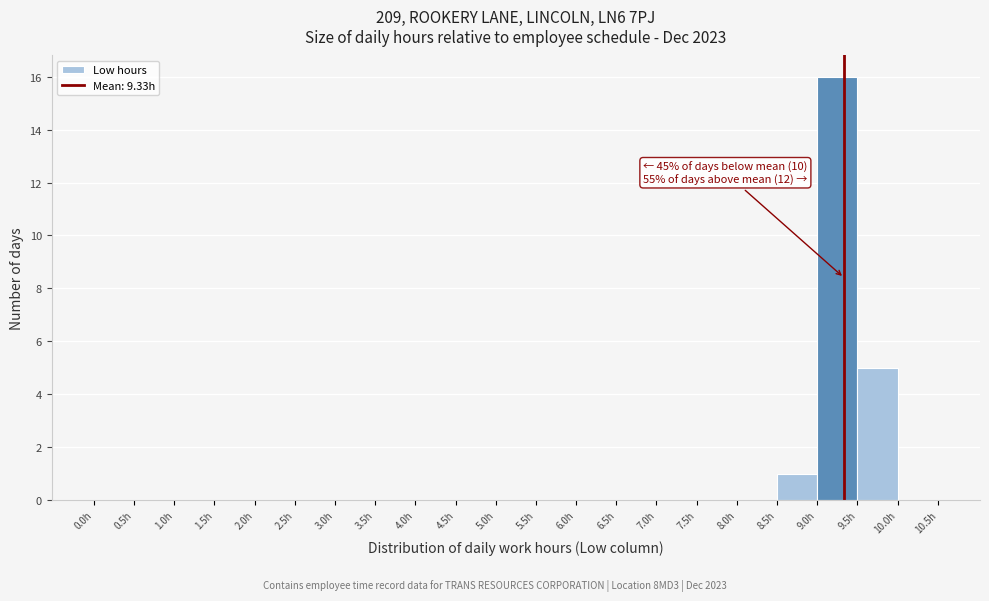

Over which range of the x-axis is the bar tallest?

9.0 to 9.5